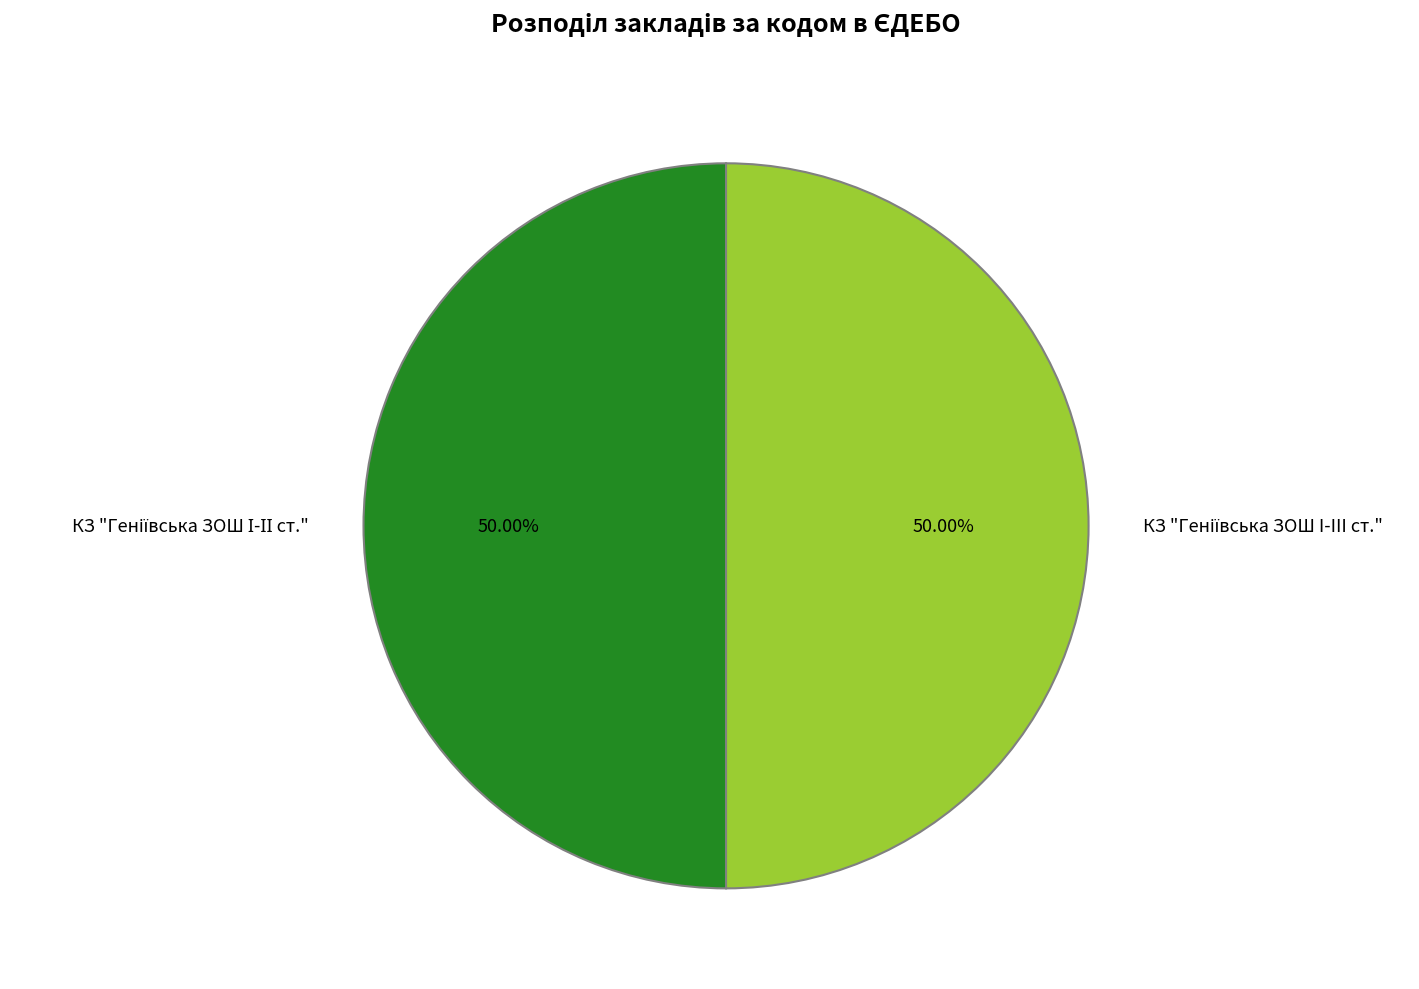

How many segments does this pie chart have?

2